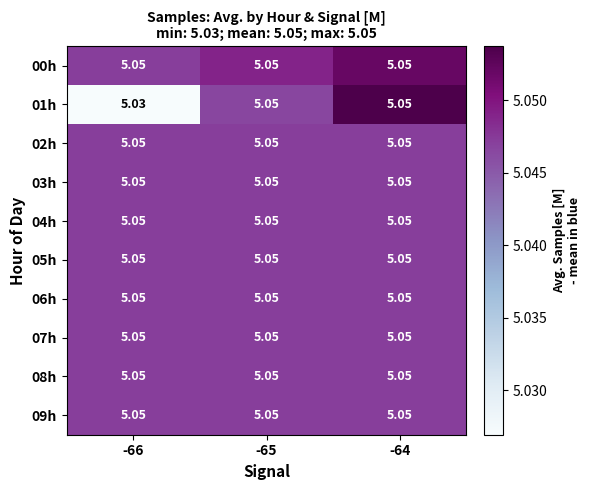

Rank the series at -64 from lowest to highest value.

02h, 03h, 04h, 05h, 06h, 07h, 08h, 09h, 00h, 01h